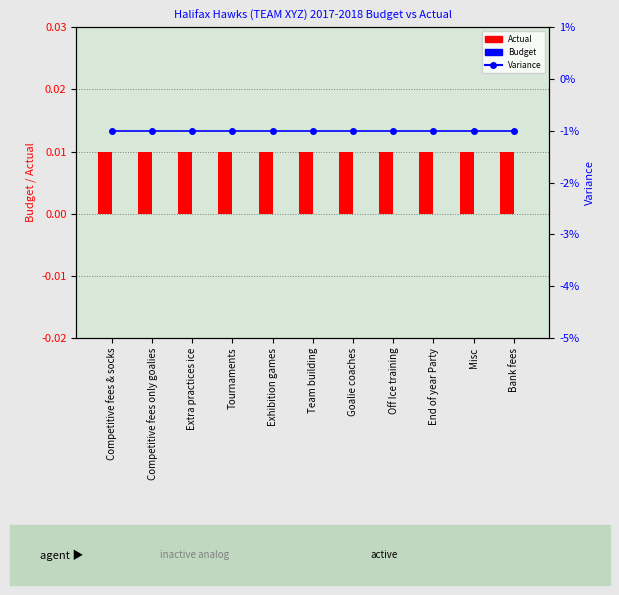

Which label corresponds to the smallest value in the chart?

Competitive fees & socks